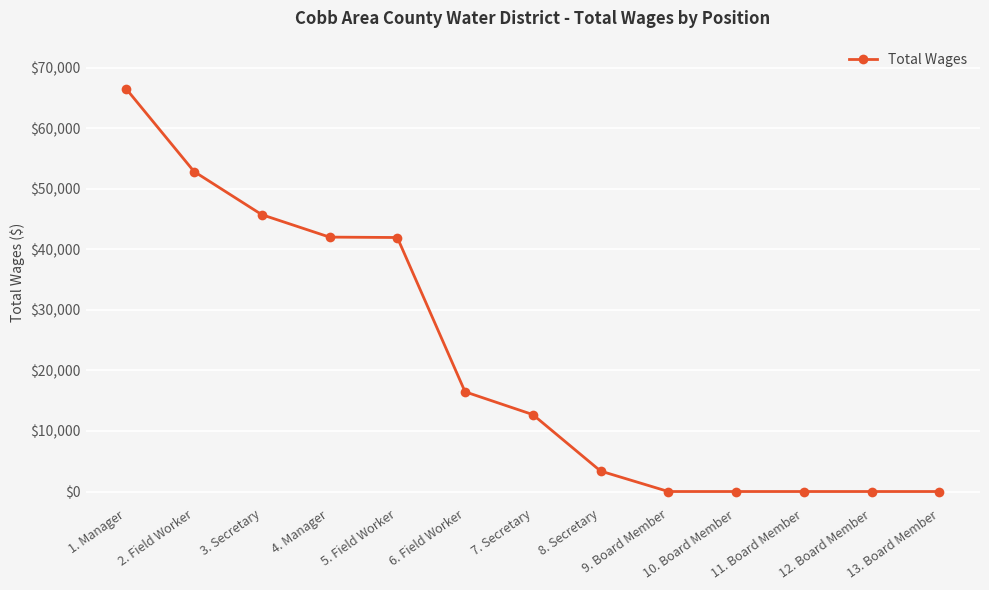

What is the difference between the maximum and second lowest values?

66520